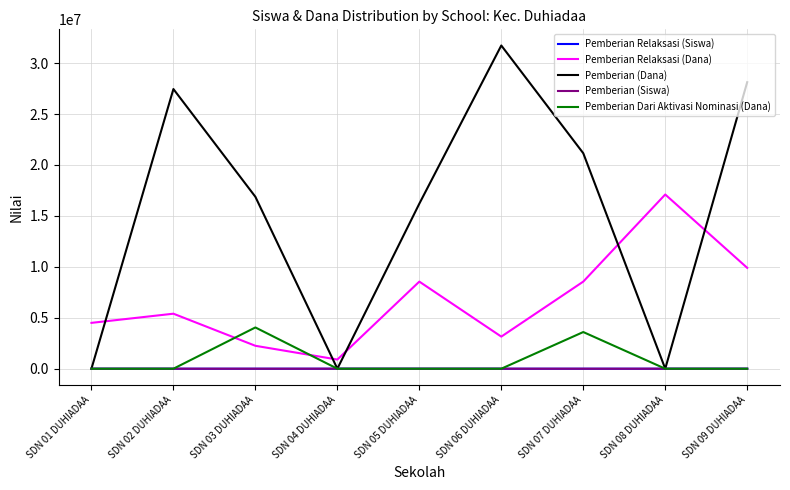

What is the spread (max minus min) of values at SDN 05 DUHIADAA?

16200000